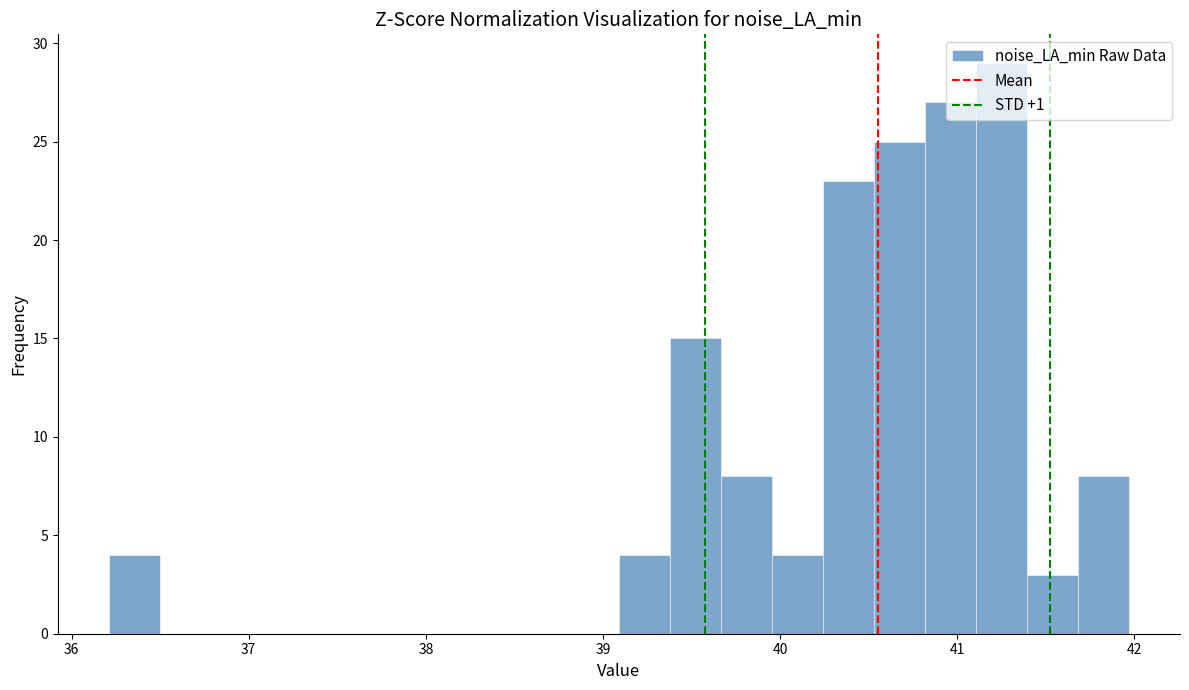

Around what value on the x-axis is the tallest bar? Give the approximate position of its centre, as read against the axis.

41.3